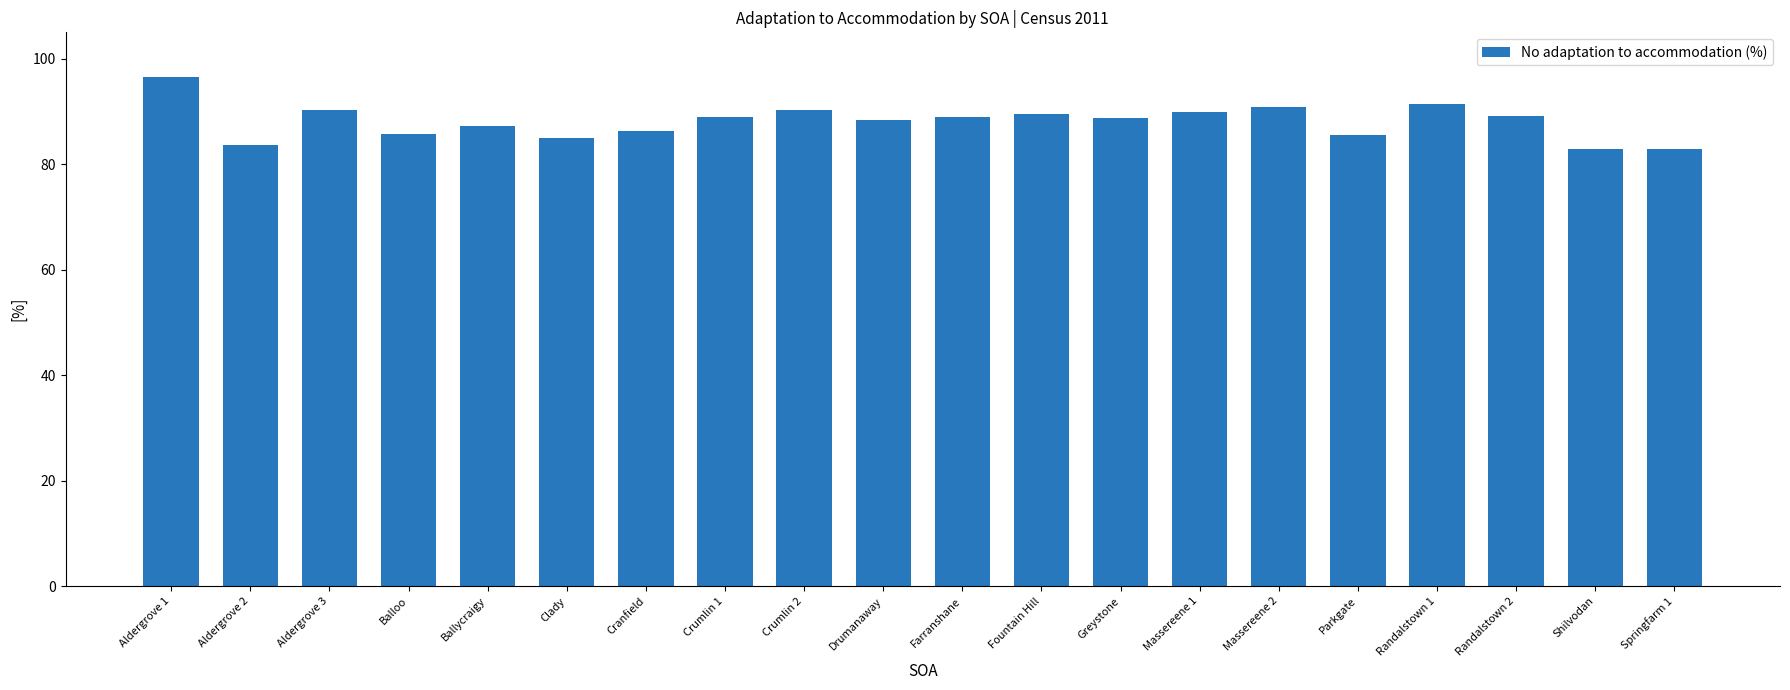

Read the value at Greystone.

88.8